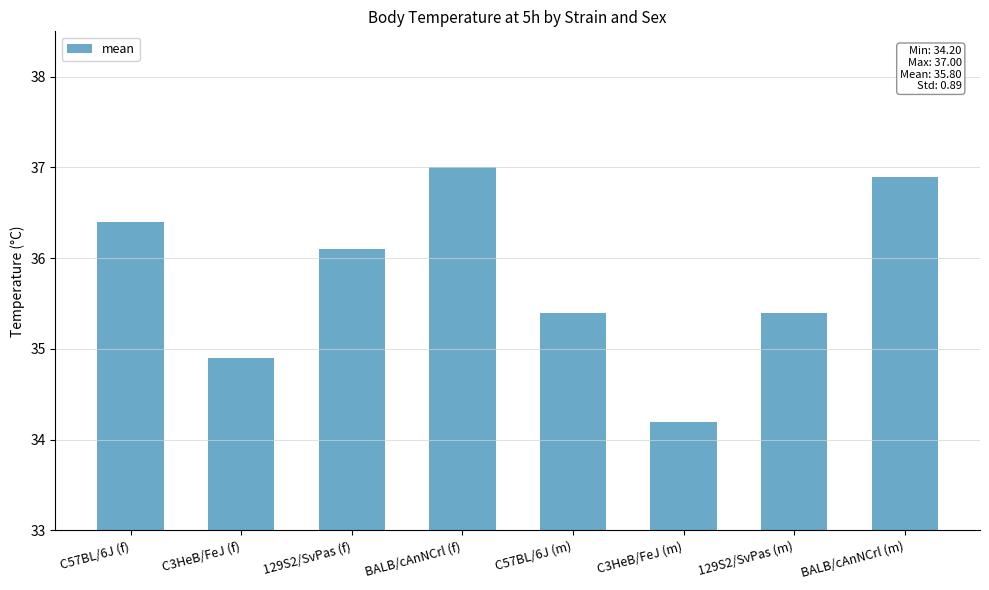

What is the greatest value displayed?

37.0